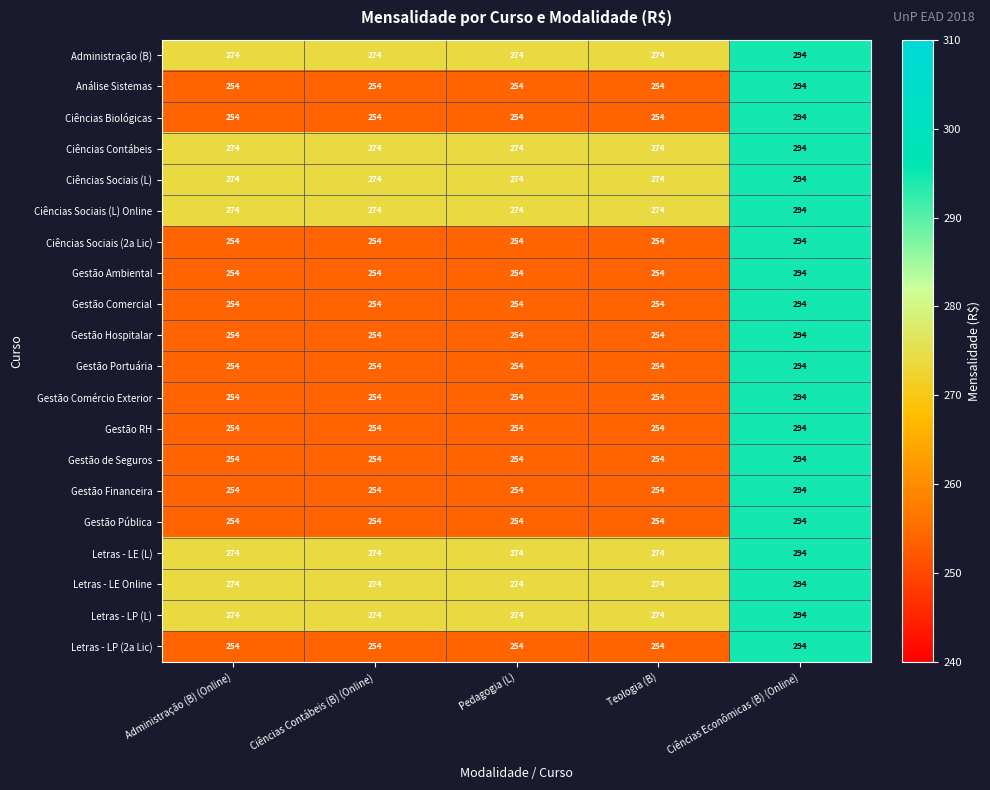

The value of Gestão Pública at Pedagogia (L) is 254. True or false?

True